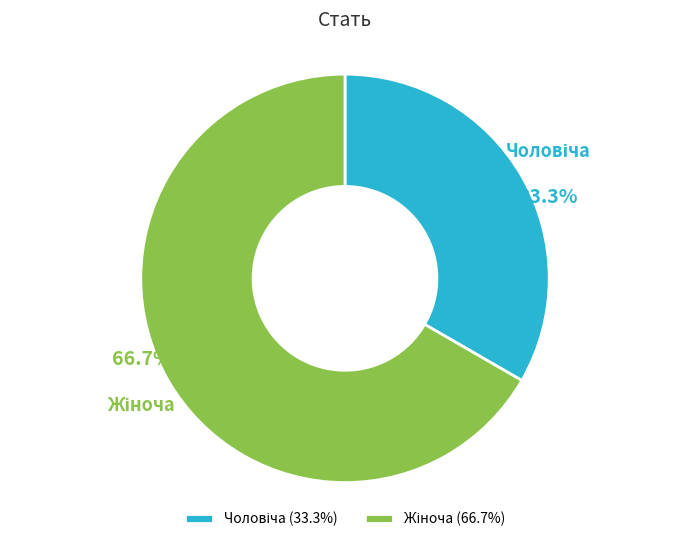

Is there a majority slice in this chart?

Yes